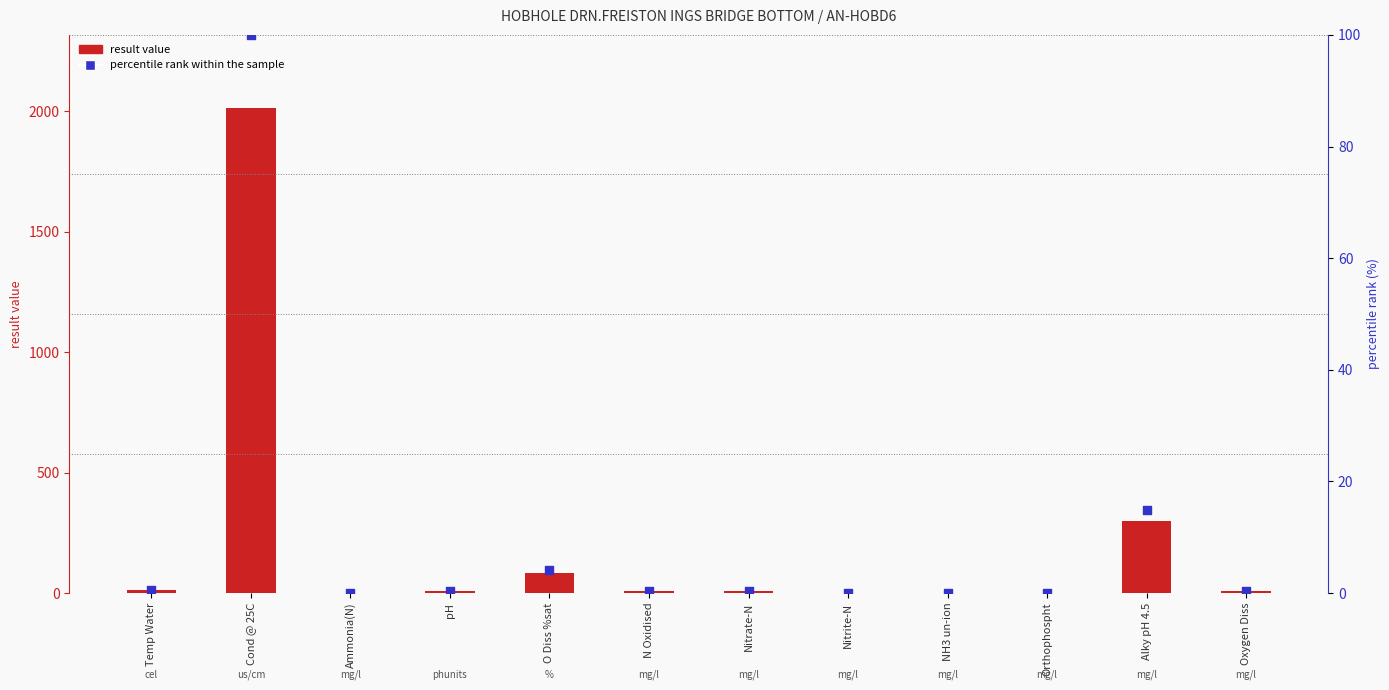

Which series has the largest total across all categories?

result value